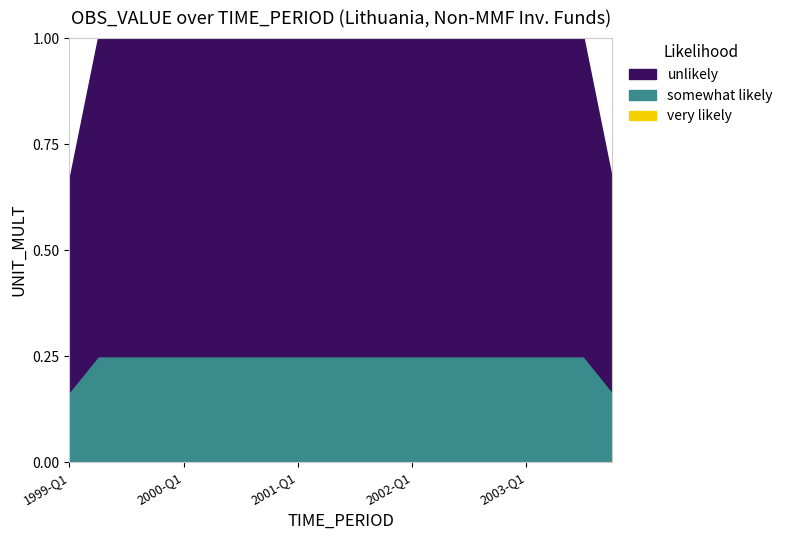

True or false: very likely and unlikely cross at least once.

False